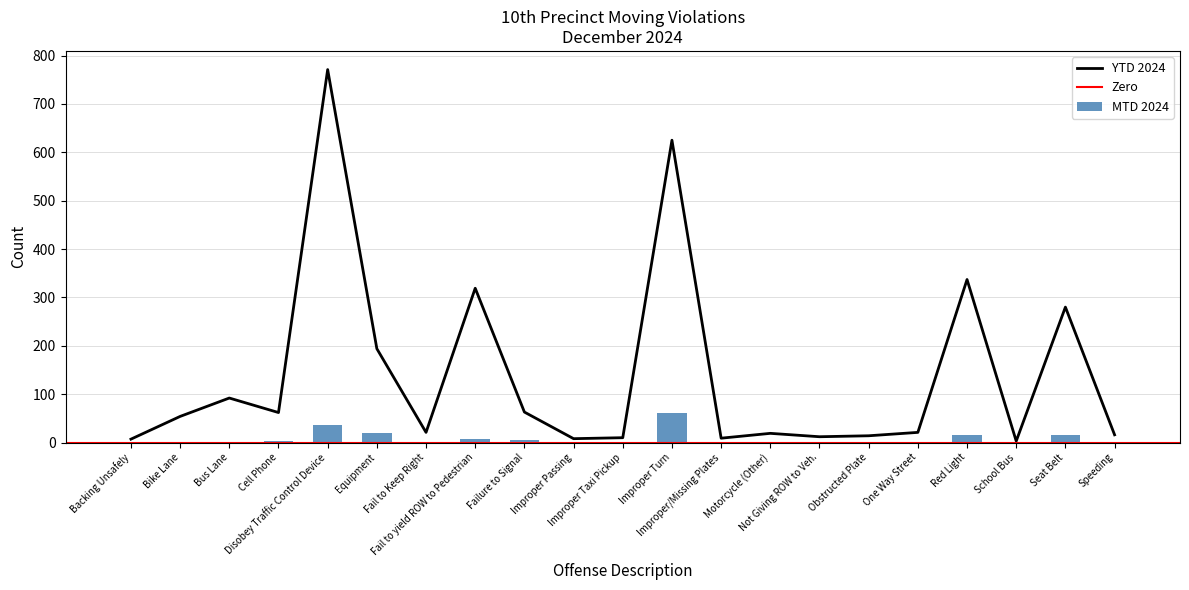

Which series has the widest spread of values?

YTD 2024